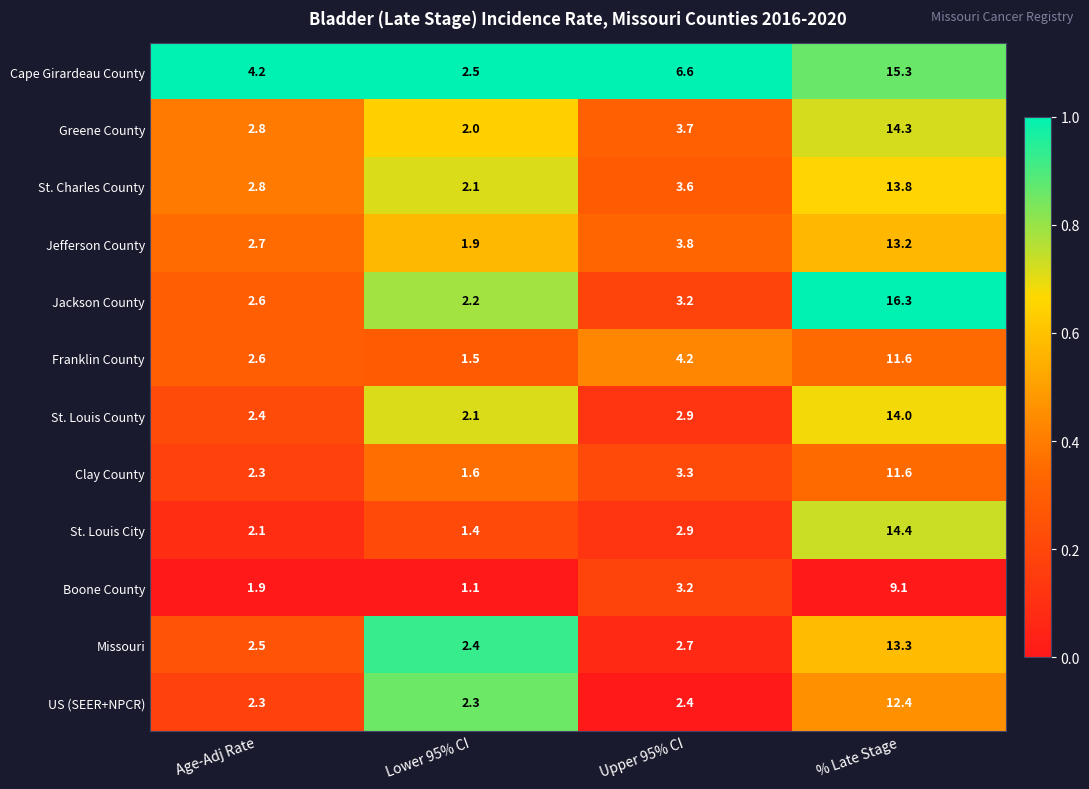

What is the total value across all series at Upper 95% CI?

42.5